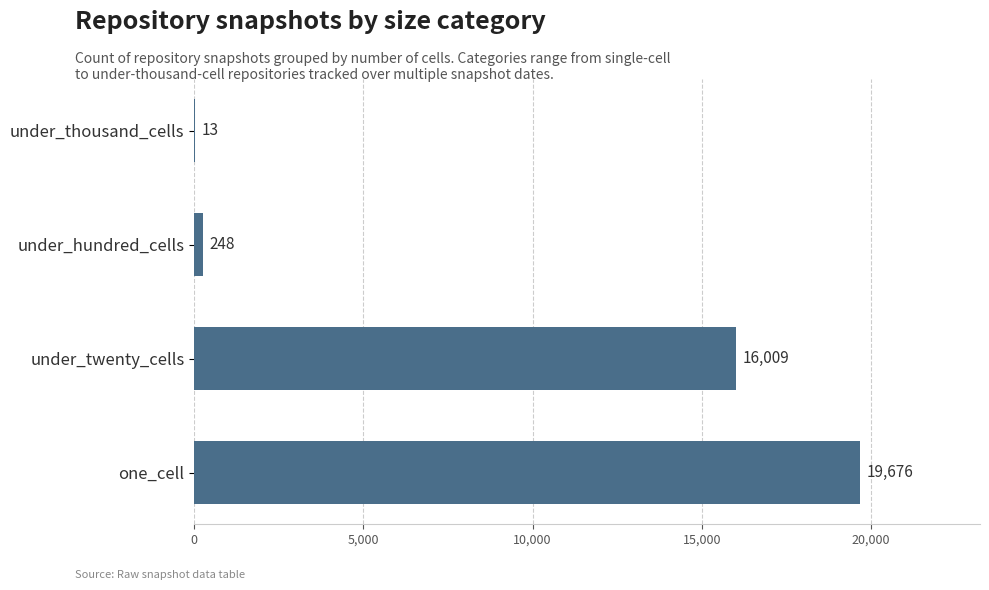

Read the value at under_twenty_cells, to the nearest 10.

16010